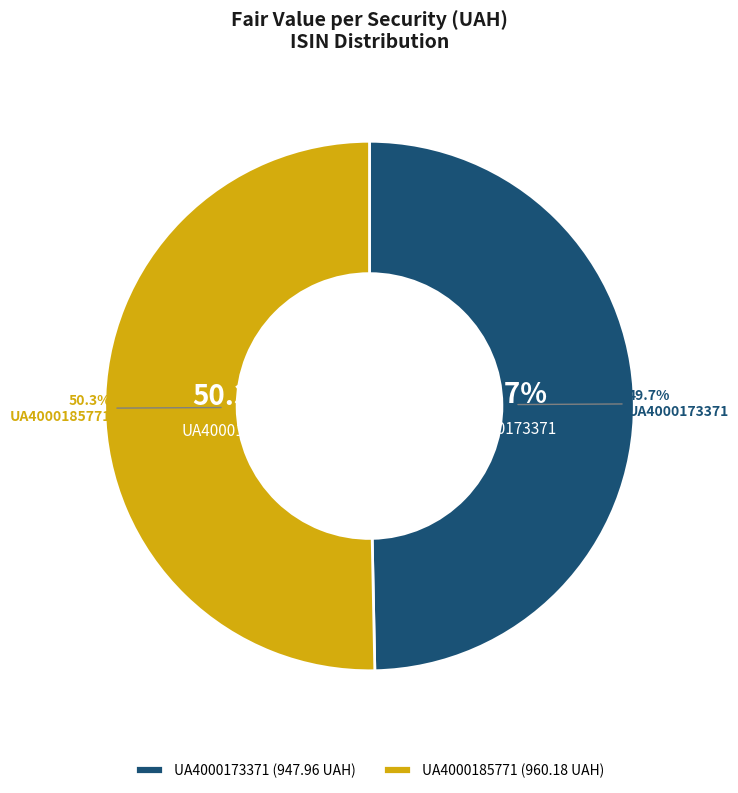

Which has a higher value, UA4000185771 or UA4000173371?

UA4000185771